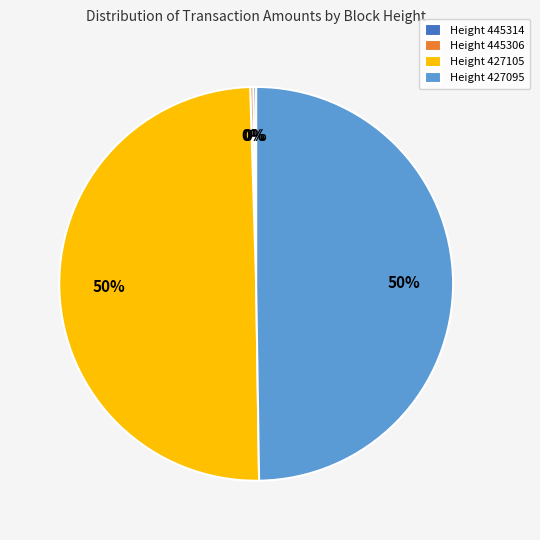

To the nearest percent, what is the difference between the largest and smallest slice percentages?

50%